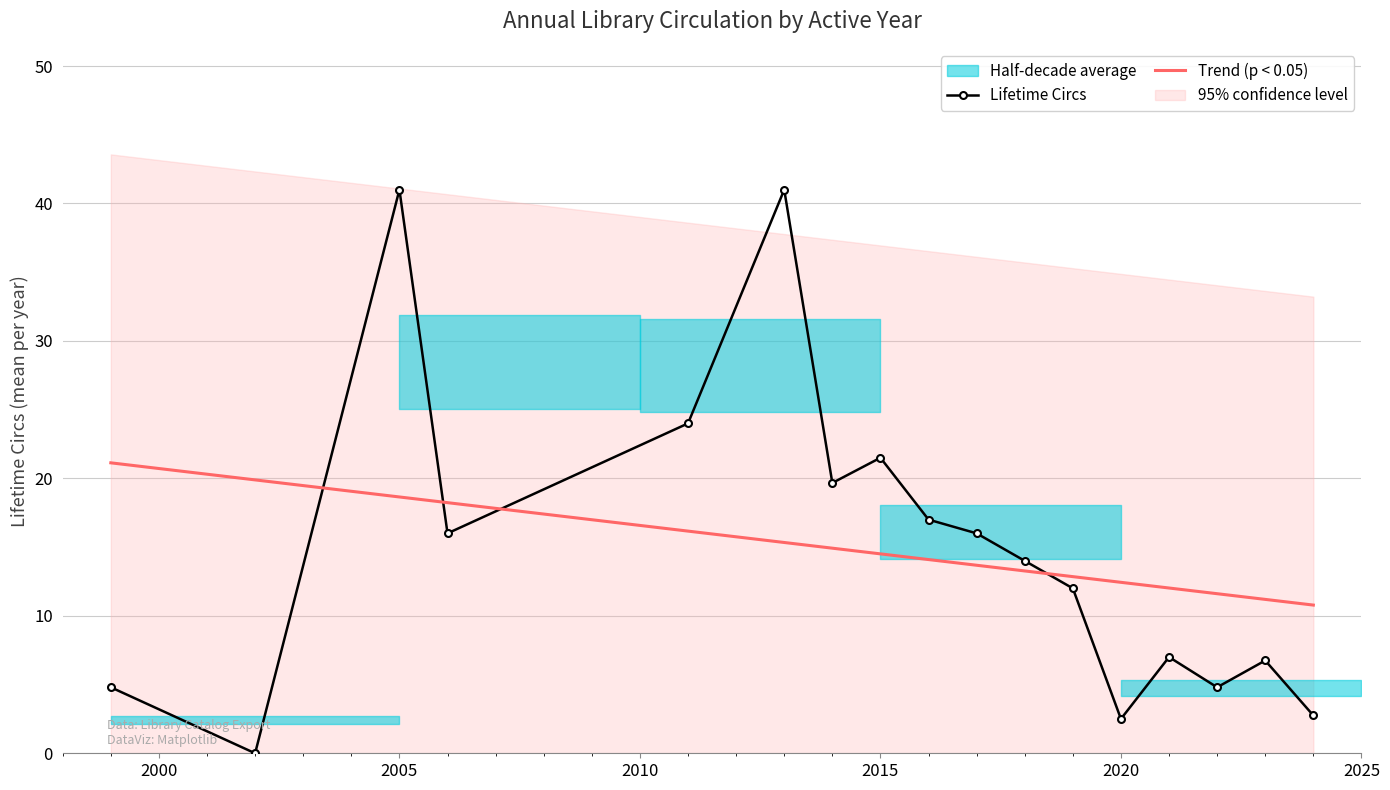

True or false: Trend (p < 0.05) and Lifetime Circs intersect in this chart.

True